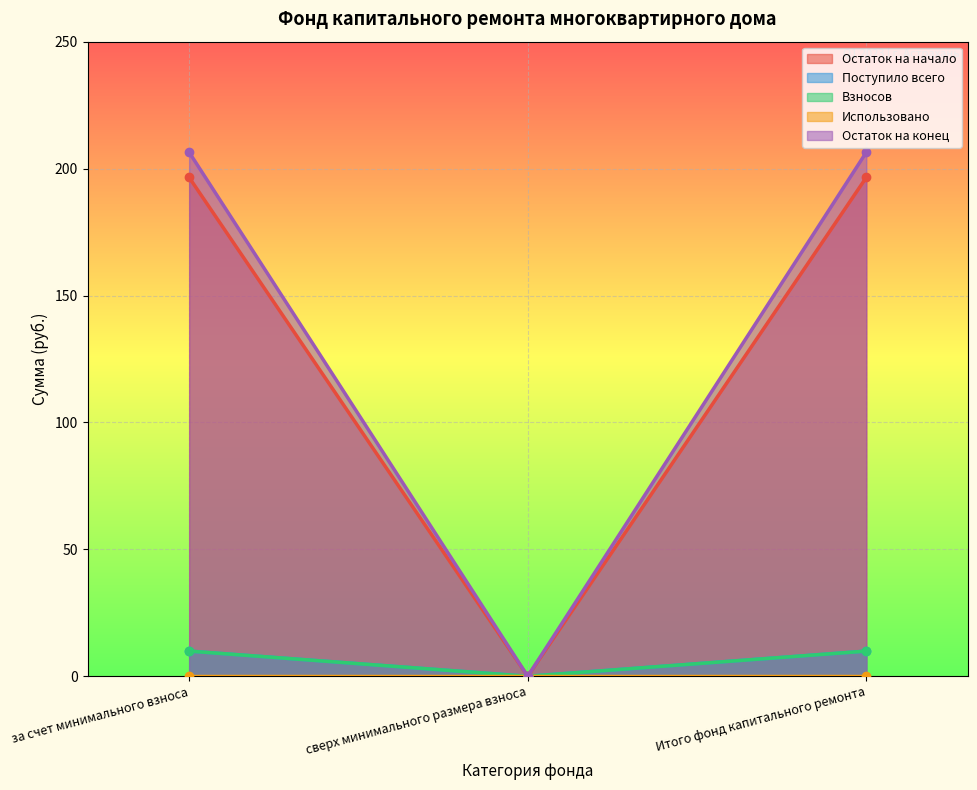

What is the label of the 3rd point from the right?

за счет минимального взноса